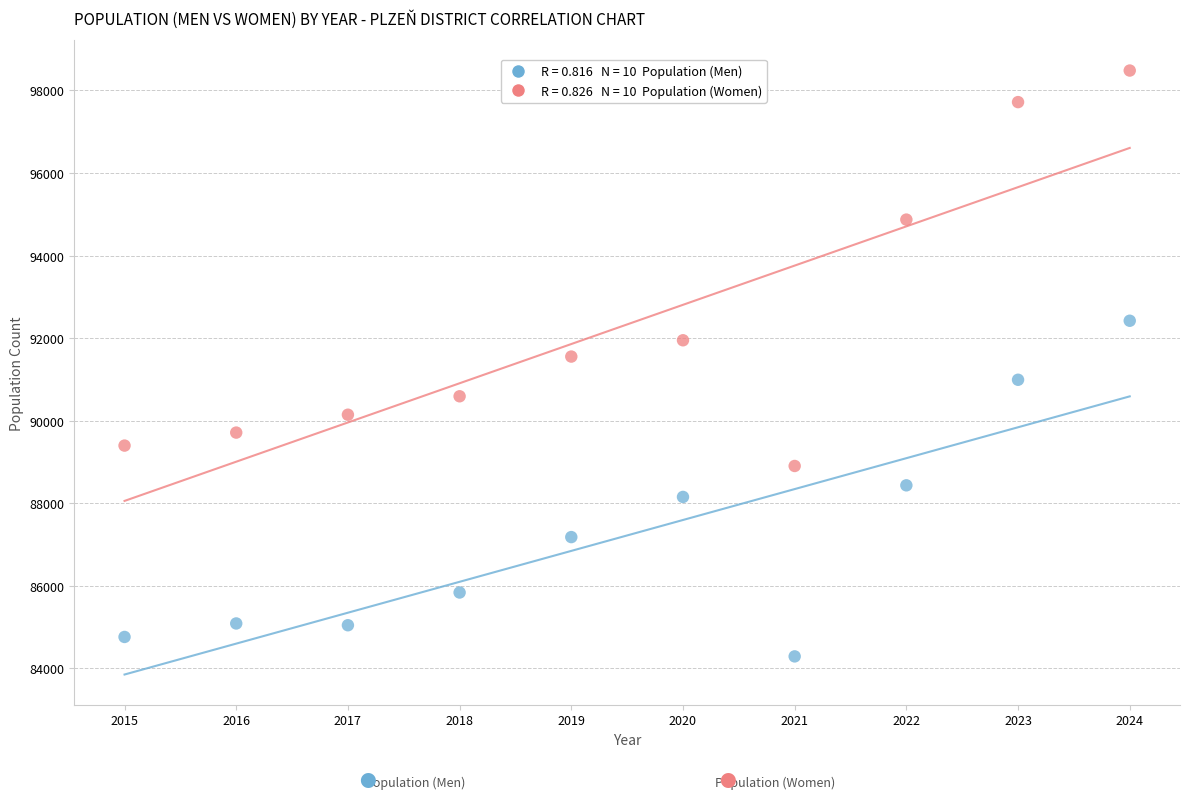

Across all data points, what is the range of Y values (max minus min)?

14196